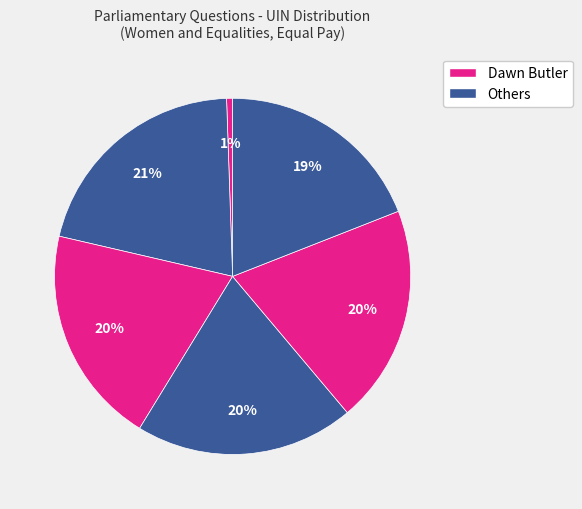

How many slices are in this pie chart?

6